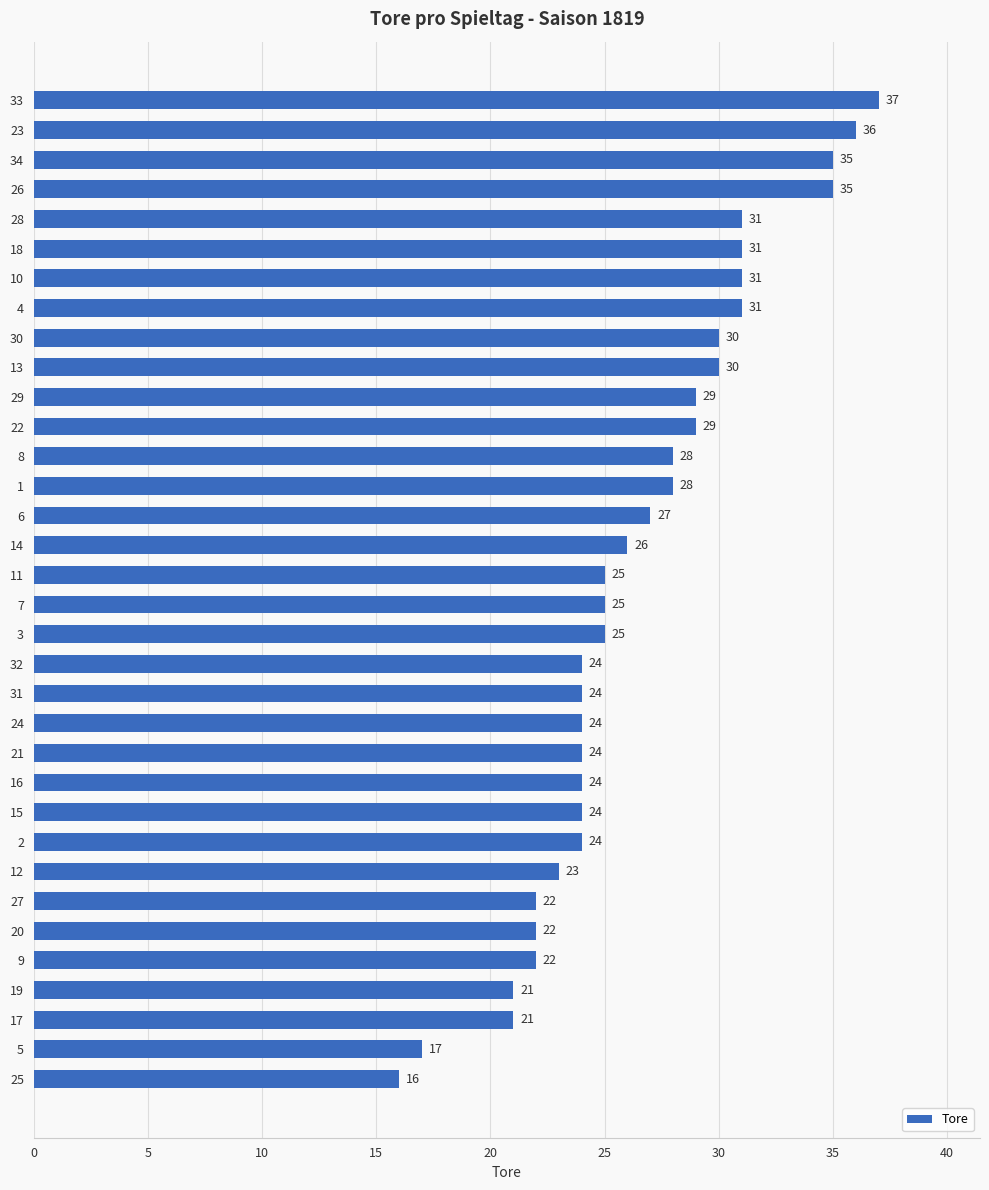

Reading top to bottom, transcribe all the data shown in this chart.

33=37	23=36	34=35	26=35	28=31	18=31	10=31	4=31	30=30	13=30	29=29	22=29	8=28	1=28	6=27	14=26	11=25	7=25	3=25	32=24	31=24	24=24	21=24	16=24	15=24	2=24	12=23	27=22	20=22	9=22	19=21	17=21	5=17	25=16